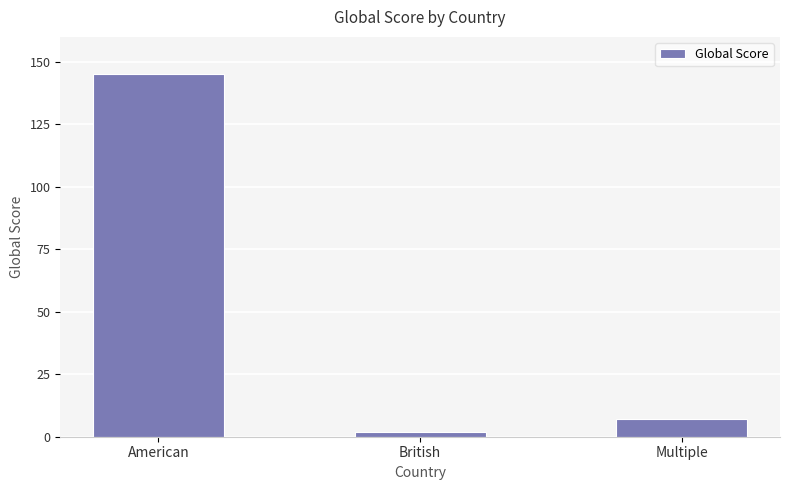

Which has a higher value, Multiple or British?

Multiple